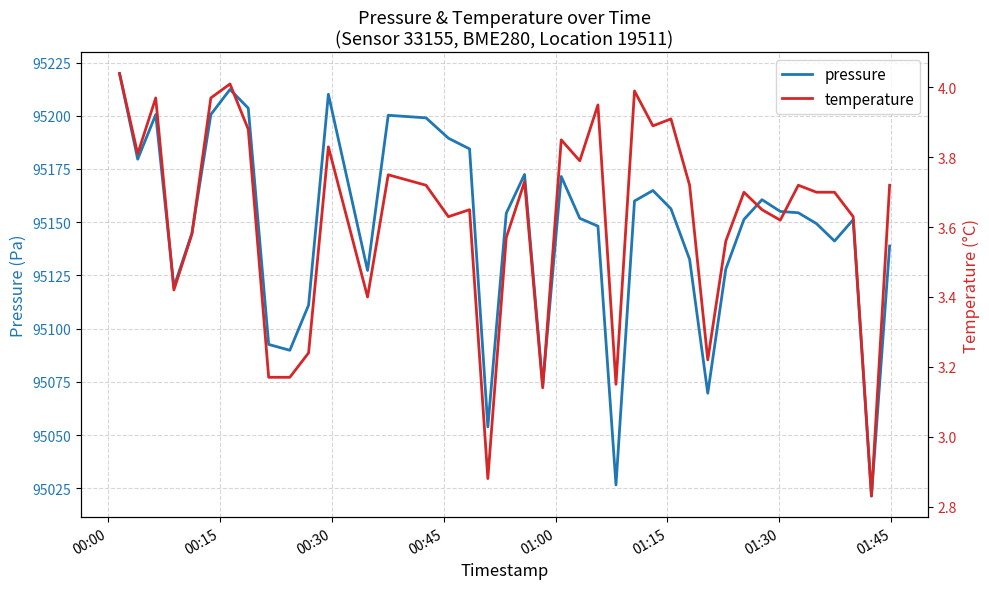

What is the minimum value for pressure?

95021.3